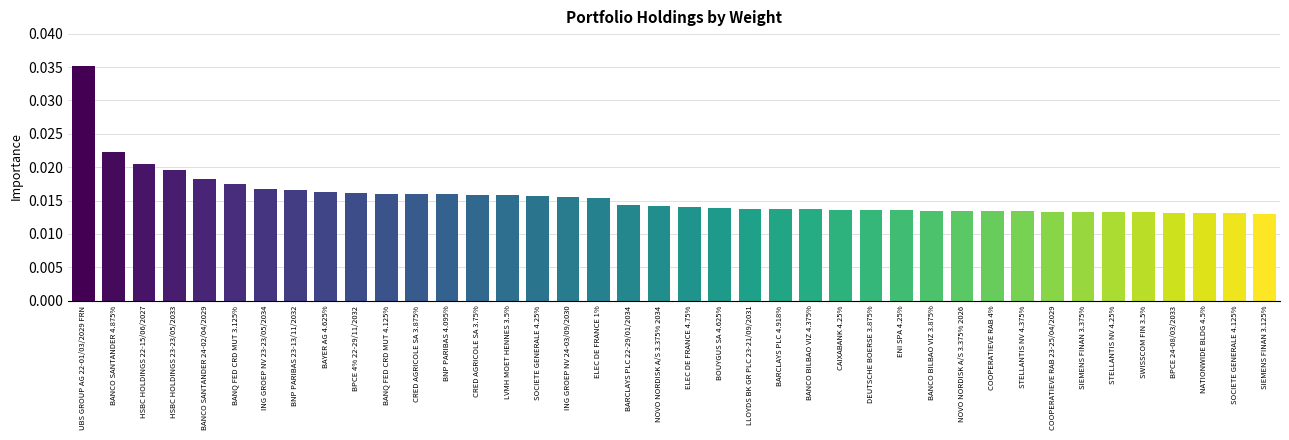

What is the label of the 37th bar from the left?

BPCE 24-08/03/2033